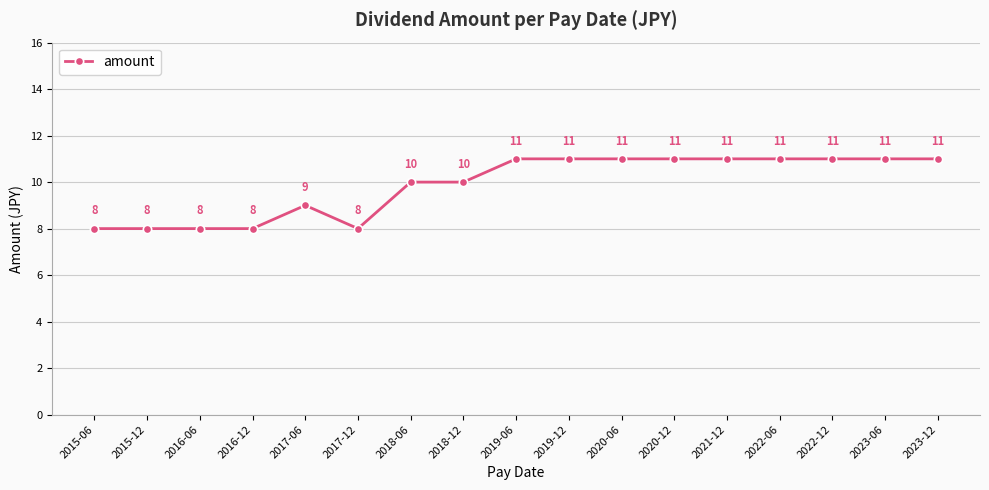

Between 2017-06 and 2019-12, which is larger?

2019-12